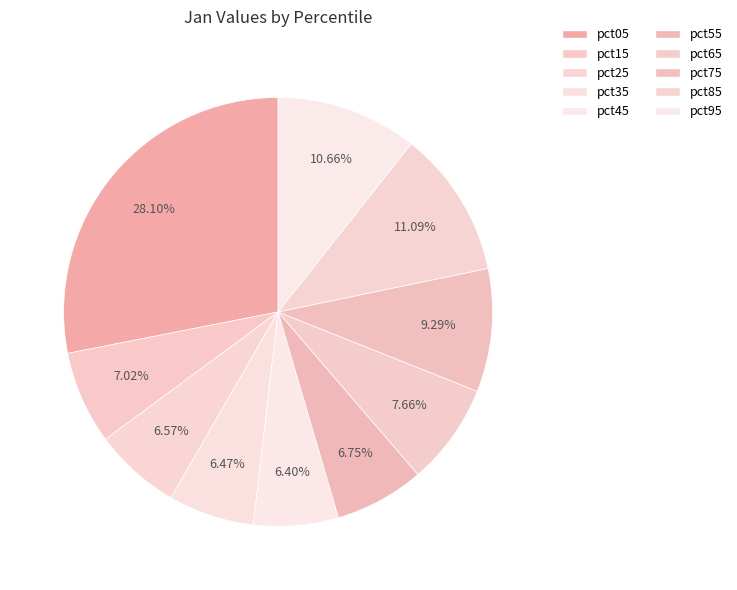

What percentage is the pct35 slice, to the nearest percent?

6%